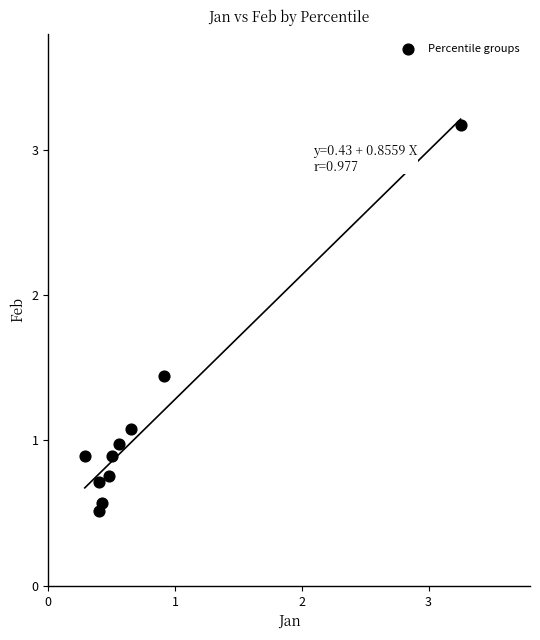

What is the range of Y values (max minus min)?

2.7